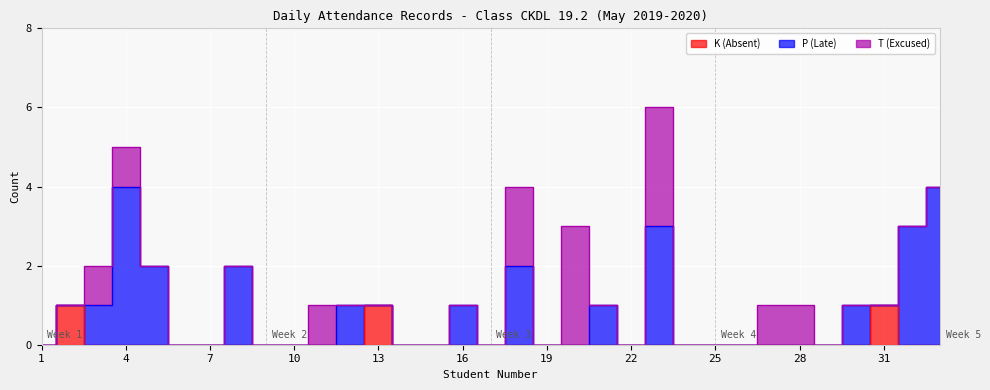

Is the value of P (Late) at 27 greater than the value of K (Absent) at 25?

No